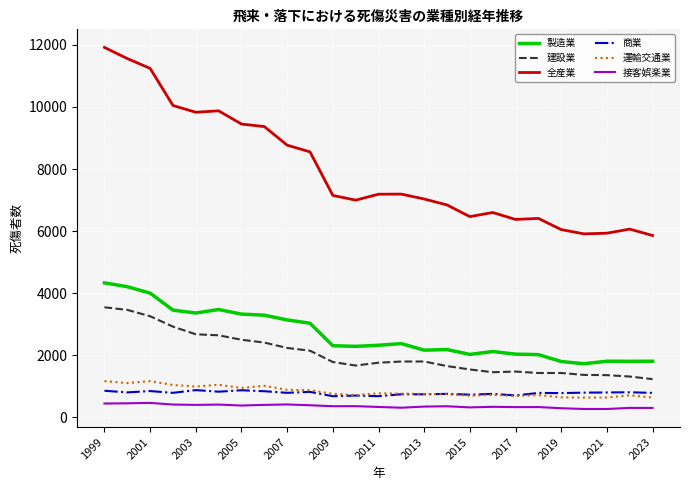

Which series has the widest spread of values?

全産業